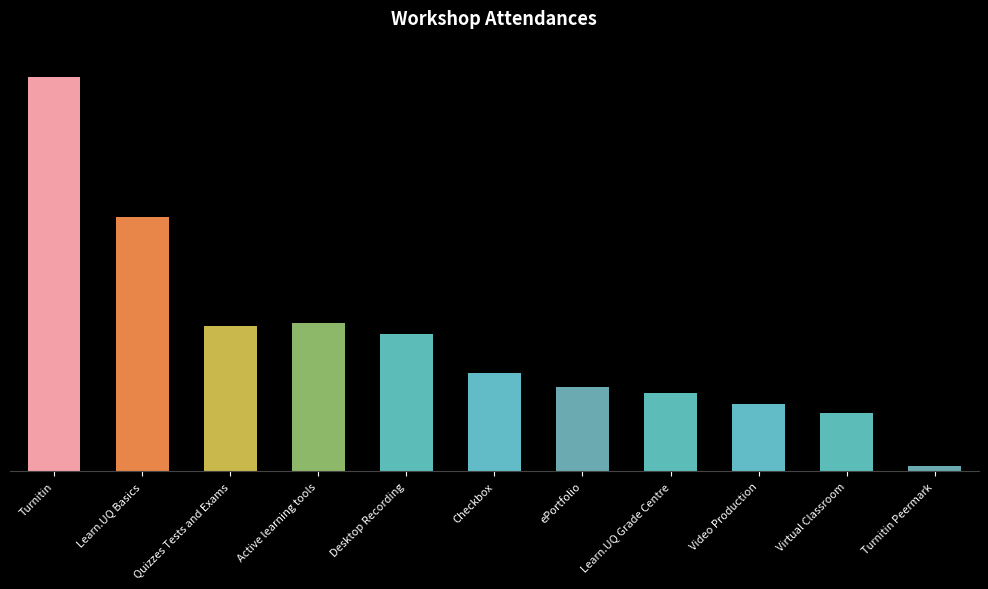

Which label corresponds to the largest value in the chart?

Turnitin